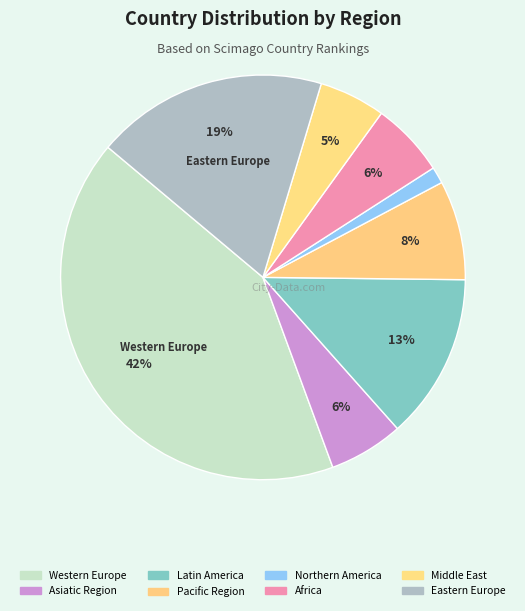

Count the number of slices in the pie.

8